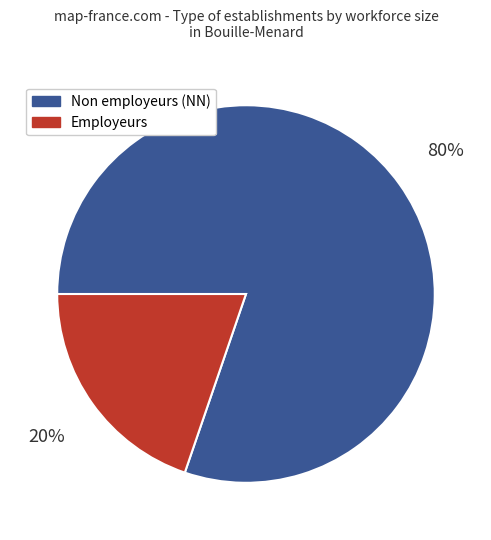

Is there any slice that represents more than half of the pie?

Yes